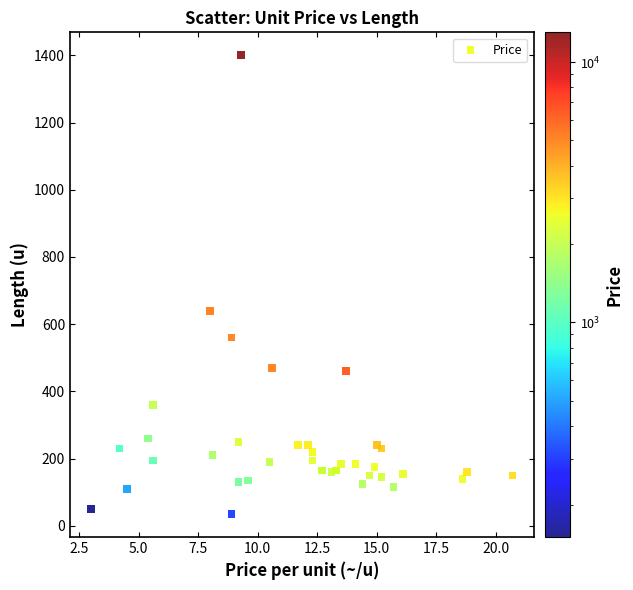

What Y value in the scatter plot is closest to 717?

640